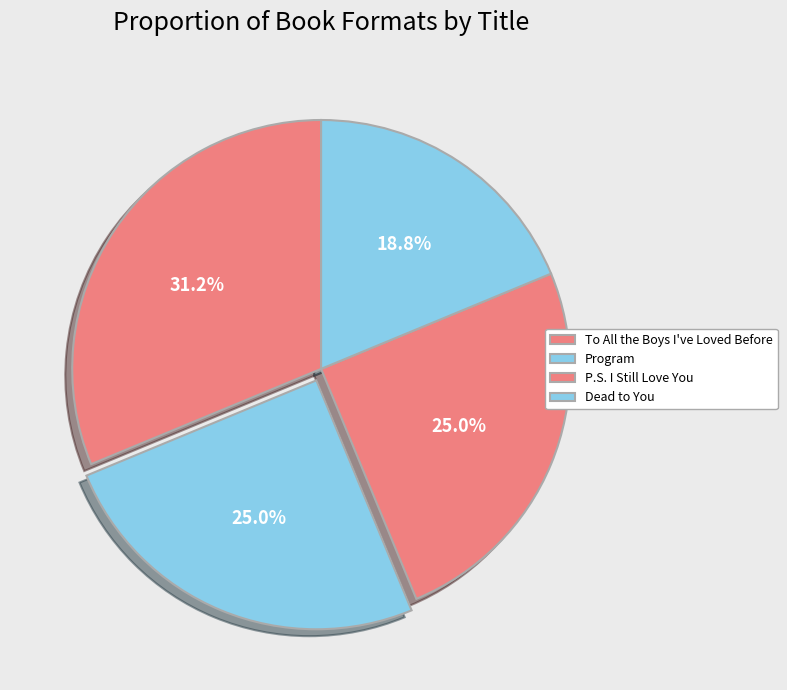

Approximately how many times larger is the value at Program compared to Dead to You?

1.3